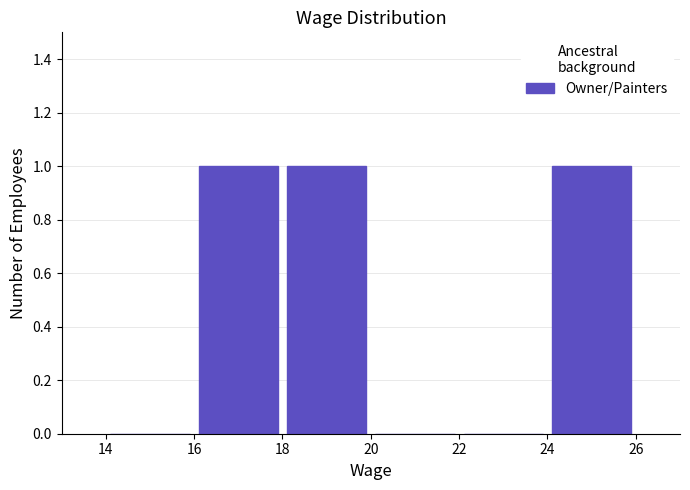

Reading left to right, list every bar in this chart as the range it spans on the x-axis followed by its height. The values are not printed on the chart, so give them approximately, as read against the axis.

14 to 16: 0
16 to 18: 1
18 to 20: 1
20 to 22: 0
22 to 24: 0
24 to 26: 1